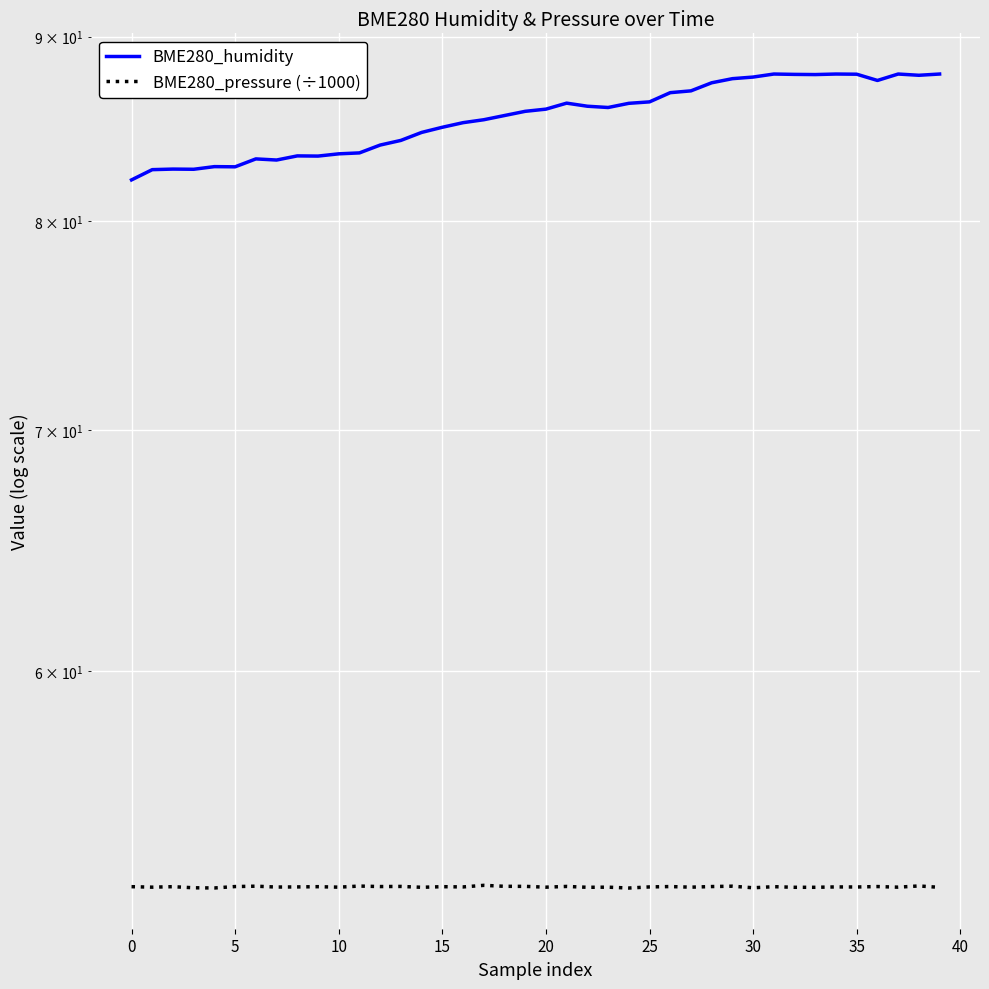

Reading right to left, list all the values displayed in this chart.

BME280_humidity: 87.9	87.8	87.9	87.5	87.9	87.9	87.8	87.9	87.9	87.7	87.6	87.4	86.9	86.8	86.3	86.2	86.0	86.1	86.3	85.9	85.8	85.6	85.3	85.2	84.9	84.7	84.2	84.0	83.6	83.5	83.4	83.4	83.2	83.2	82.8	82.8	82.7	82.7	82.7	82.1
BME280_pressure (÷1000): 52.3	52.3	52.3	52.3	52.3	52.3	52.3	52.3	52.3	52.2	52.3	52.3	52.3	52.3	52.3	52.2	52.3	52.3	52.3	52.3	52.3	52.3	52.3	52.3	52.3	52.3	52.3	52.3	52.3	52.3	52.3	52.3	52.3	52.3	52.3	52.2	52.2	52.3	52.3	52.3